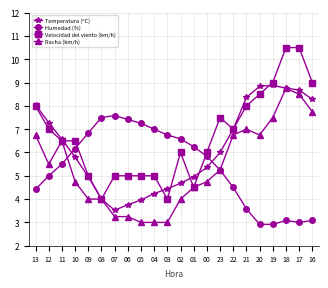

What is the difference between the maximum and minimum values in the Humedad (%) series?

4.7